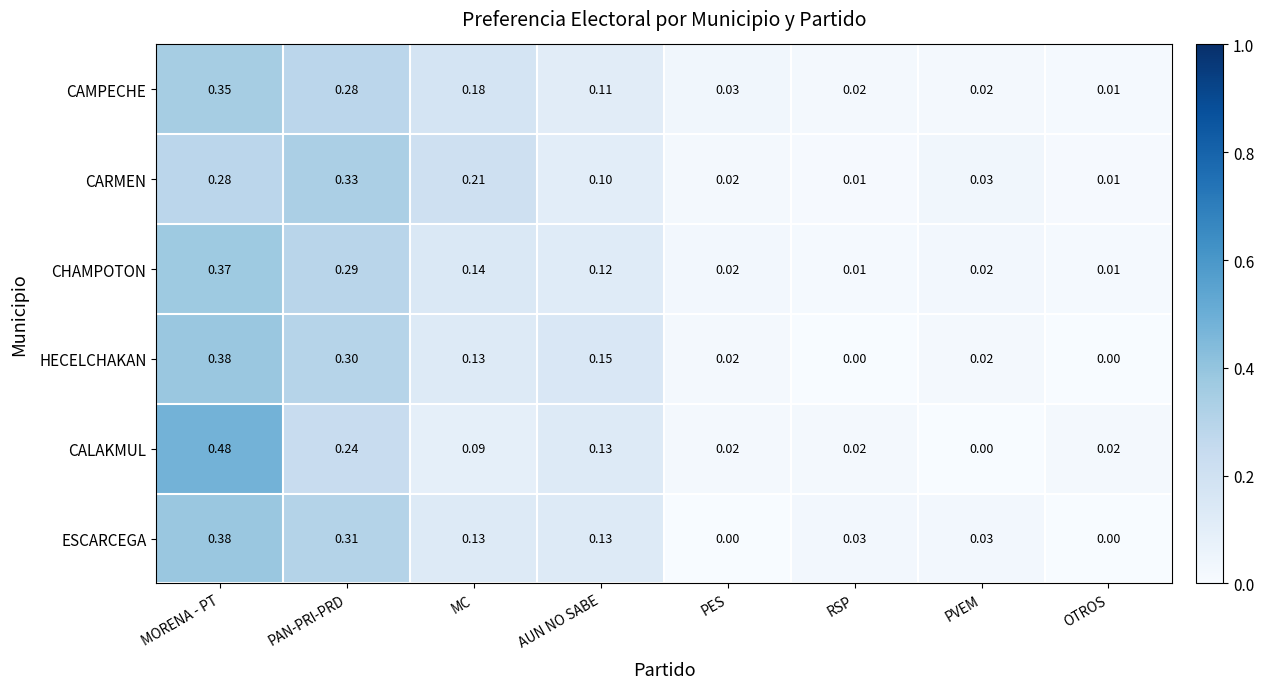

Which category has the highest value in the CARMEN series?

PAN-PRI-PRD